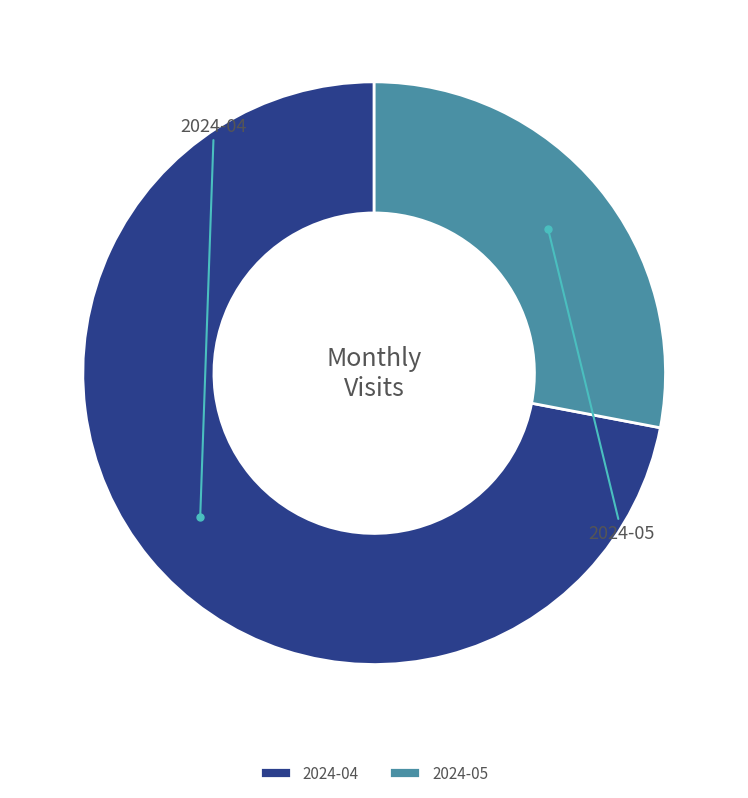

To the nearest percent, what is the difference between the 2024-04 and 2024-05 slice percentages?

44%